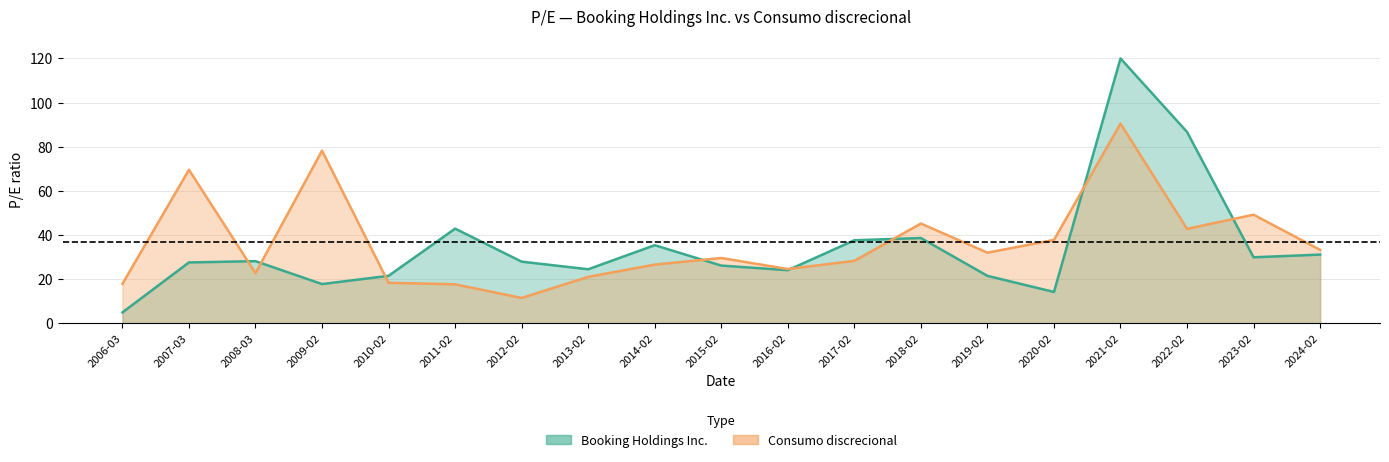

How many interior local peaks (higher than both neighbors) does the data have?

6